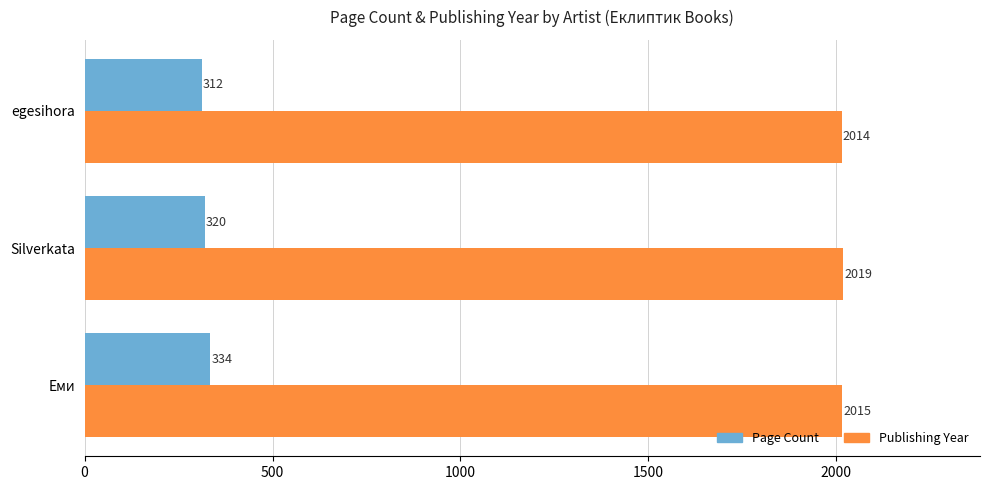

Rank the series by their maximum value, from lowest to highest.

Page Count, Publishing Year